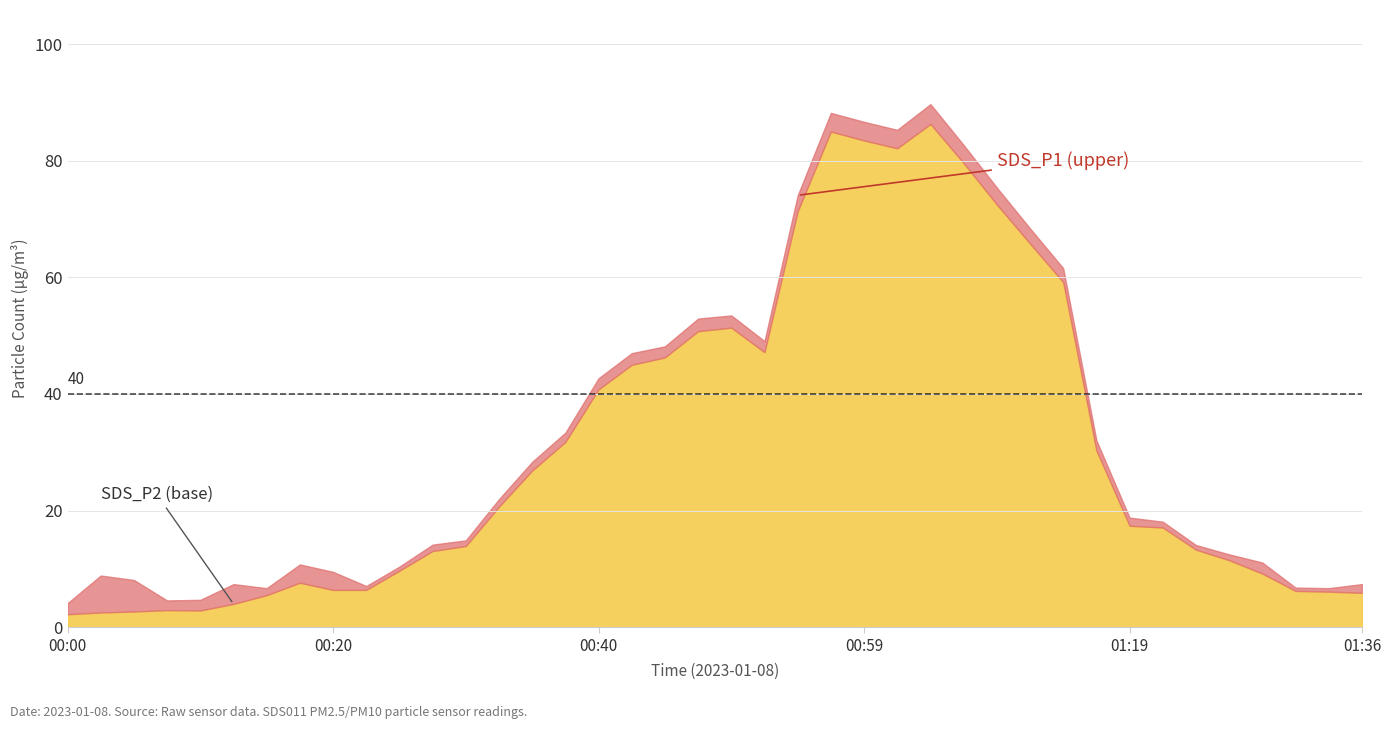

What is the label of the 4th point from the right?

2023/01/08 01:29:07